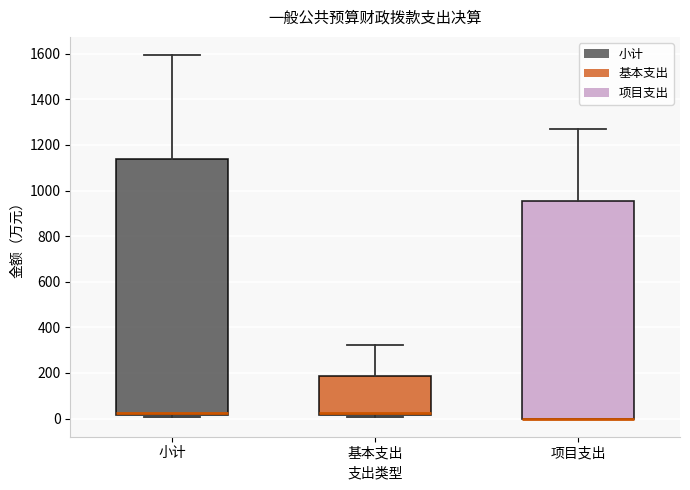

Comparing the boxes themselves (not the whiskers), which one is the tallest?

小计